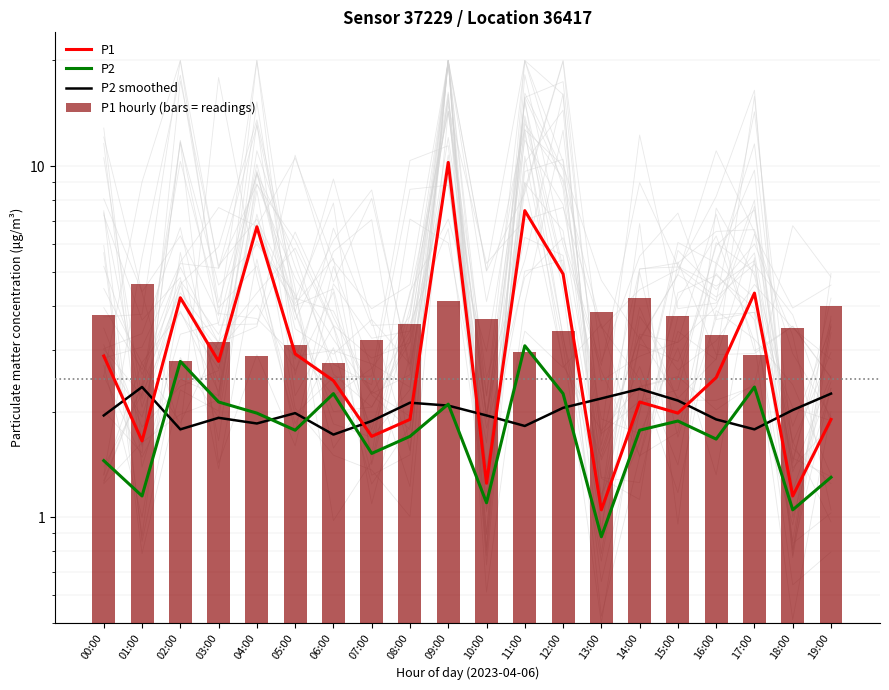

True or false: P2 has a value of 1.7 at 08:00.

True